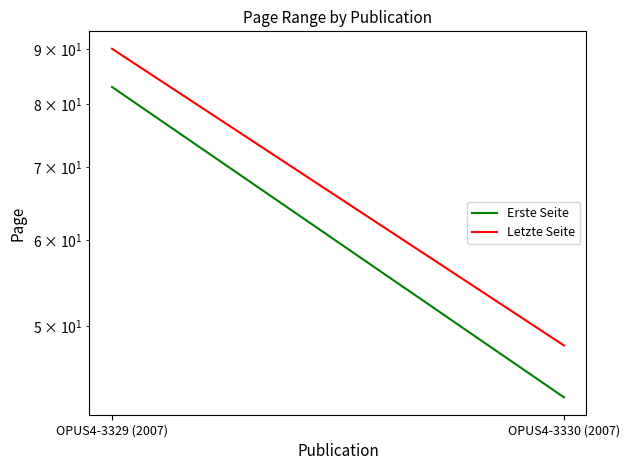

How many Letzte Seite values are between 48 and 90?

2